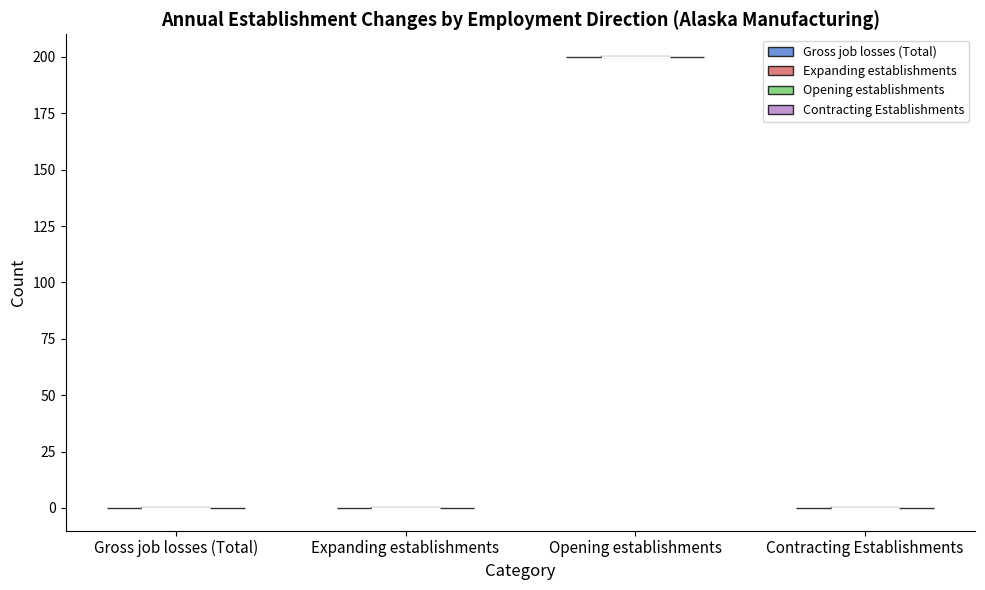

Reading left to right, read every violin against the y-axis: where its median line is, and the lowest and highest points it reaches. The values are not printed on the chart, so give them approximately, as read against the axis.

Gross job losses (Total): median line 0, lowest point 0, highest point 0
Expanding establishments: median line 0, lowest point 0, highest point 0
Opening establishments: median line 200, lowest point 200, highest point 200
Contracting Establishments: median line 0, lowest point 0, highest point 0